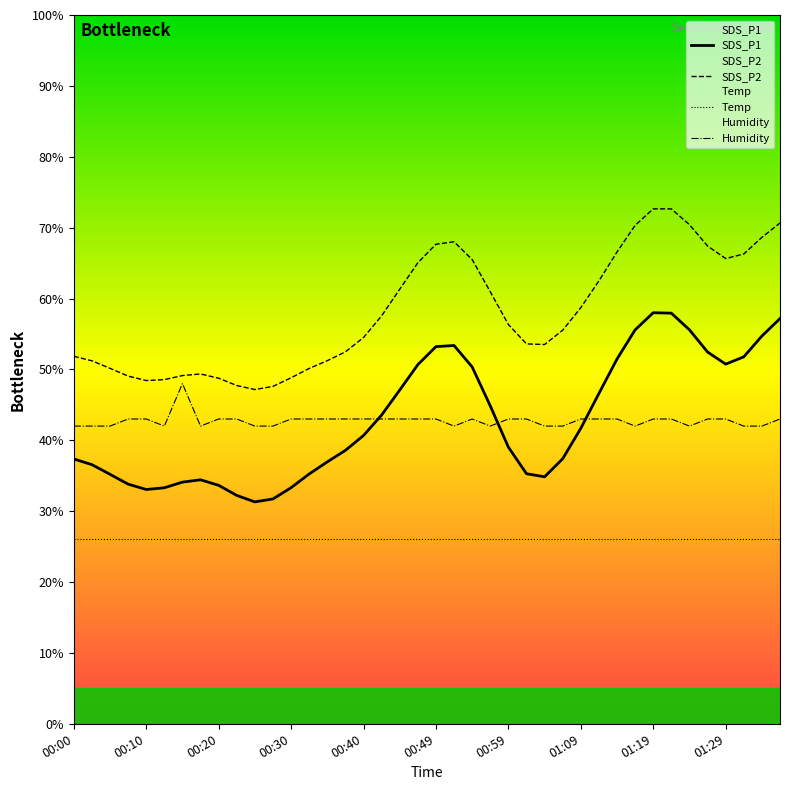

What is the highest value of the Humidity series?

48.0